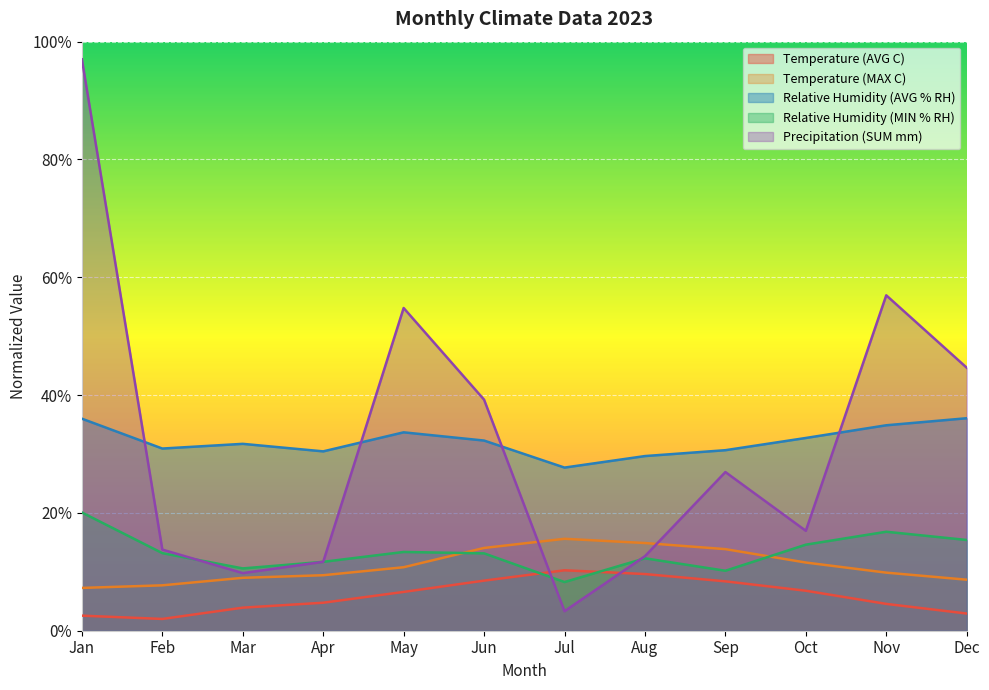

Which series changed the most between Mar and Nov?

Precipitation (SUM mm)